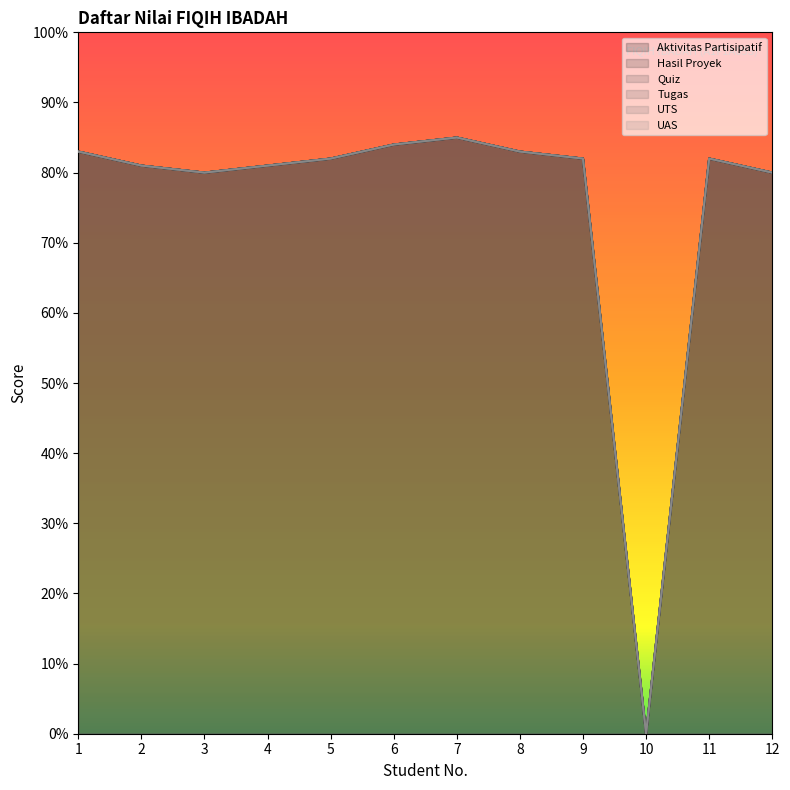

How many interior local valleys does the UTS series have?

2